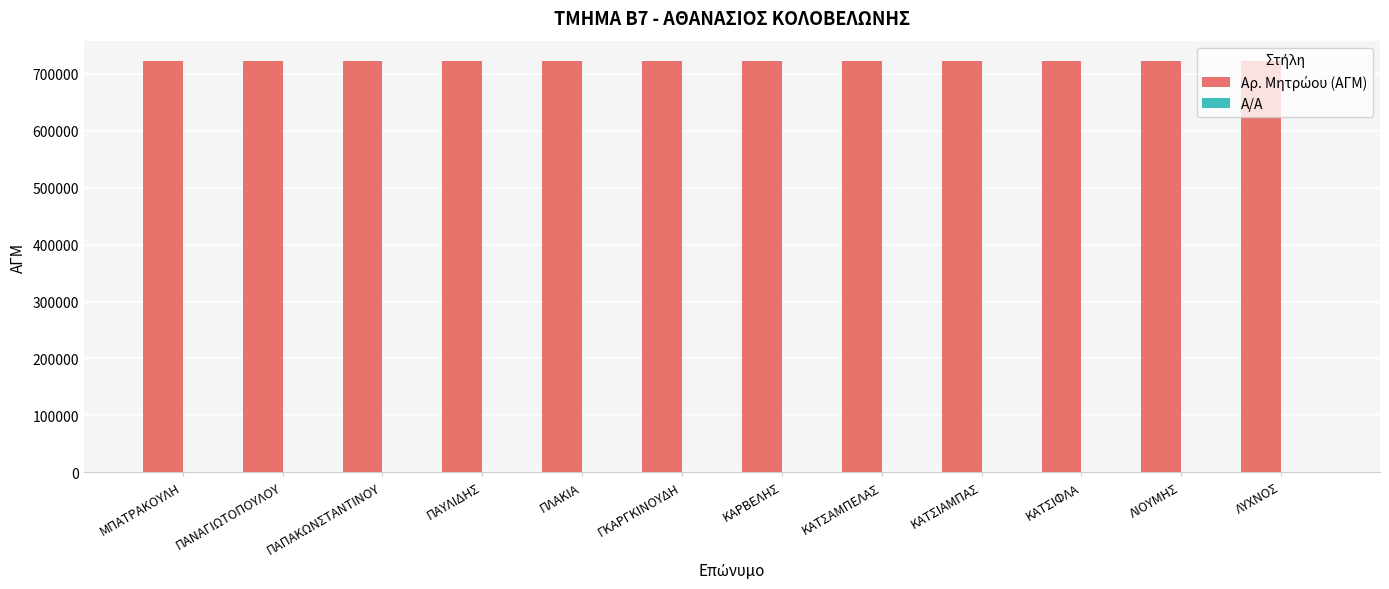

Reading left to right, extract all data points from this chart.

Αρ. Μητρώου (ΑΓΜ): ΜΠΑΤΡΑΚΟΥΛΗ=722134	ΠΑΝΑΓΙΩΤΟΠΟΥΛΟΥ=722224	ΠΑΠΑΚΩΝΣΤΑΝΤΙΝΟΥ=722202	ΠΑΥΛΙΔΗΣ=722244	ΠΛΑΚΙΑ=722219	ΓΚΑΡΓΚΙΝΟΥΔΗ=722230	ΚΑΡΒΕΛΗΣ=722227	ΚΑΤΣΑΜΠΕΛΑΣ=722204	ΚΑΤΣΙΑΜΠΑΣ=722228	ΚΑΤΣΙΦΛΑ=722220	ΛΙΟΥΜΗΣ=722167	ΛΥΧΝΟΣ=722093
Α/Α: ΜΠΑΤΡΑΚΟΥΛΗ=1	ΠΑΝΑΓΙΩΤΟΠΟΥΛΟΥ=2	ΠΑΠΑΚΩΝΣΤΑΝΤΙΝΟΥ=3	ΠΑΥΛΙΔΗΣ=4	ΠΛΑΚΙΑ=5	ΓΚΑΡΓΚΙΝΟΥΔΗ=6	ΚΑΡΒΕΛΗΣ=7	ΚΑΤΣΑΜΠΕΛΑΣ=8	ΚΑΤΣΙΑΜΠΑΣ=9	ΚΑΤΣΙΦΛΑ=10	ΛΙΟΥΜΗΣ=11	ΛΥΧΝΟΣ=12